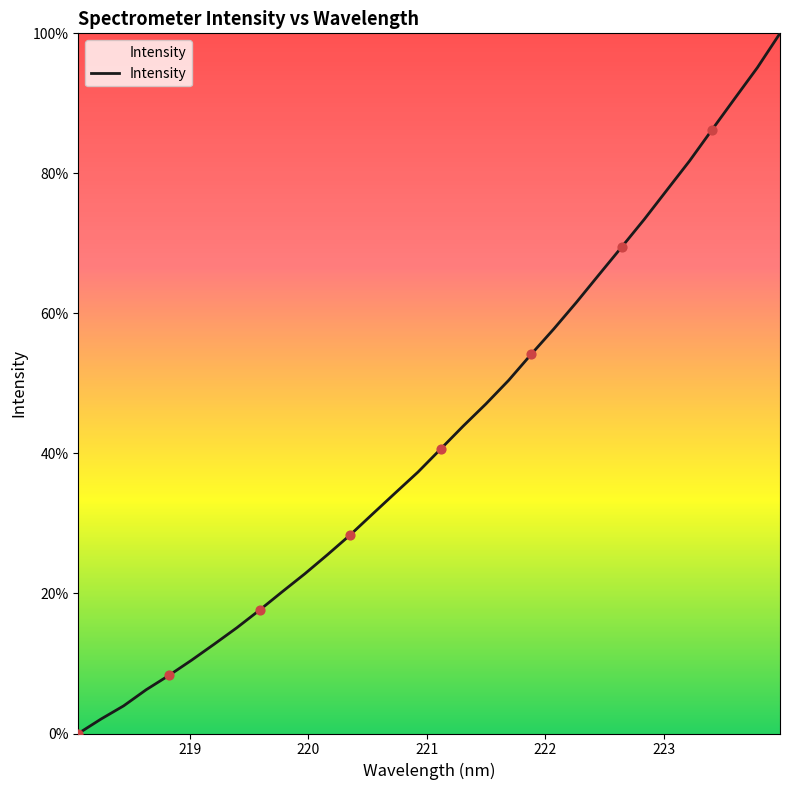

What is the difference between the maximum and minimum values?

100.0